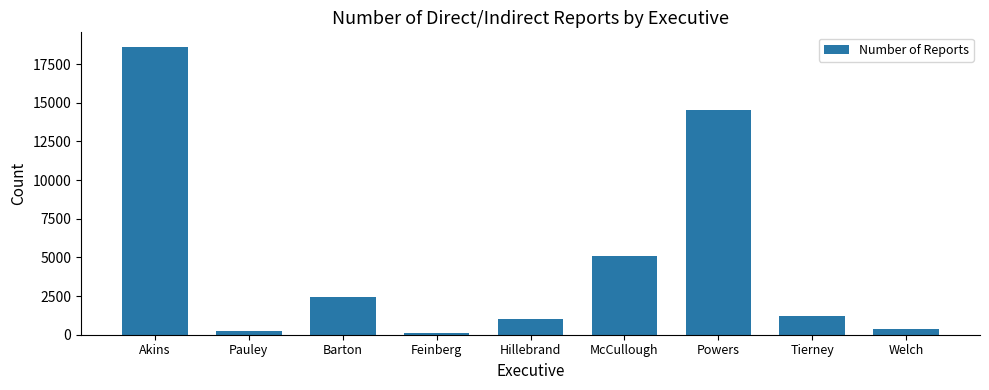

What is the label of the 1st bar from the right?

Welch